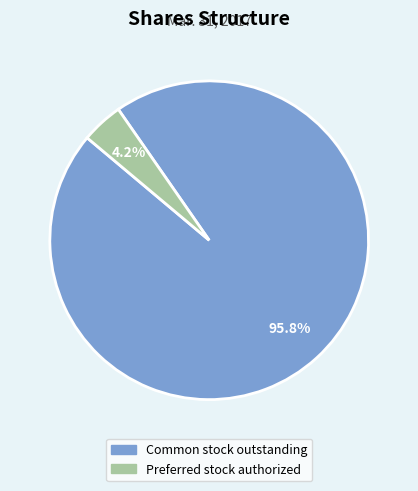

Do Common stock outstanding and Preferred stock authorized together represent more than half of the pie?

Yes